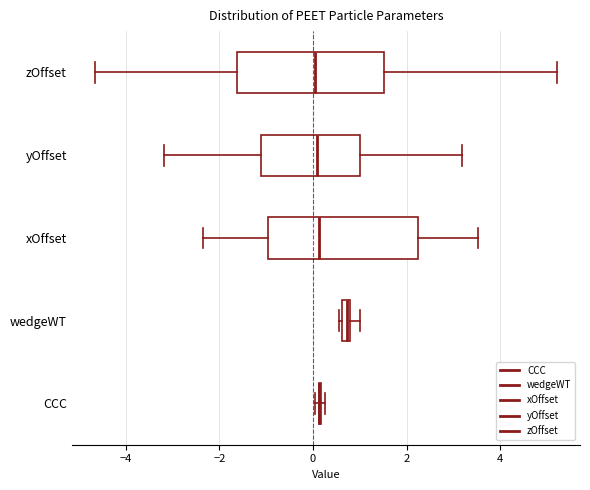

Where is the left edge of the box for wedgeWT on the x-axis? The values are not printed on the chart, so give them approximately, as read against the axis.

0.6